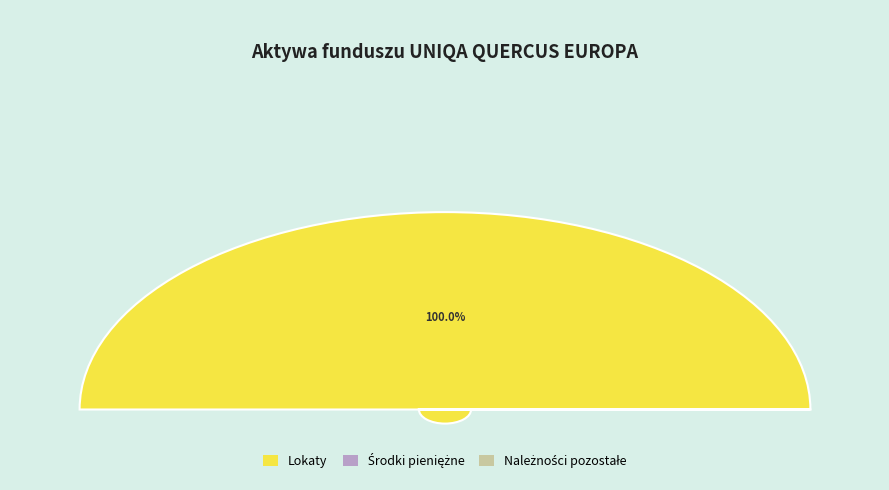

What is the smallest slice in the pie chart?

Środki pieniężne